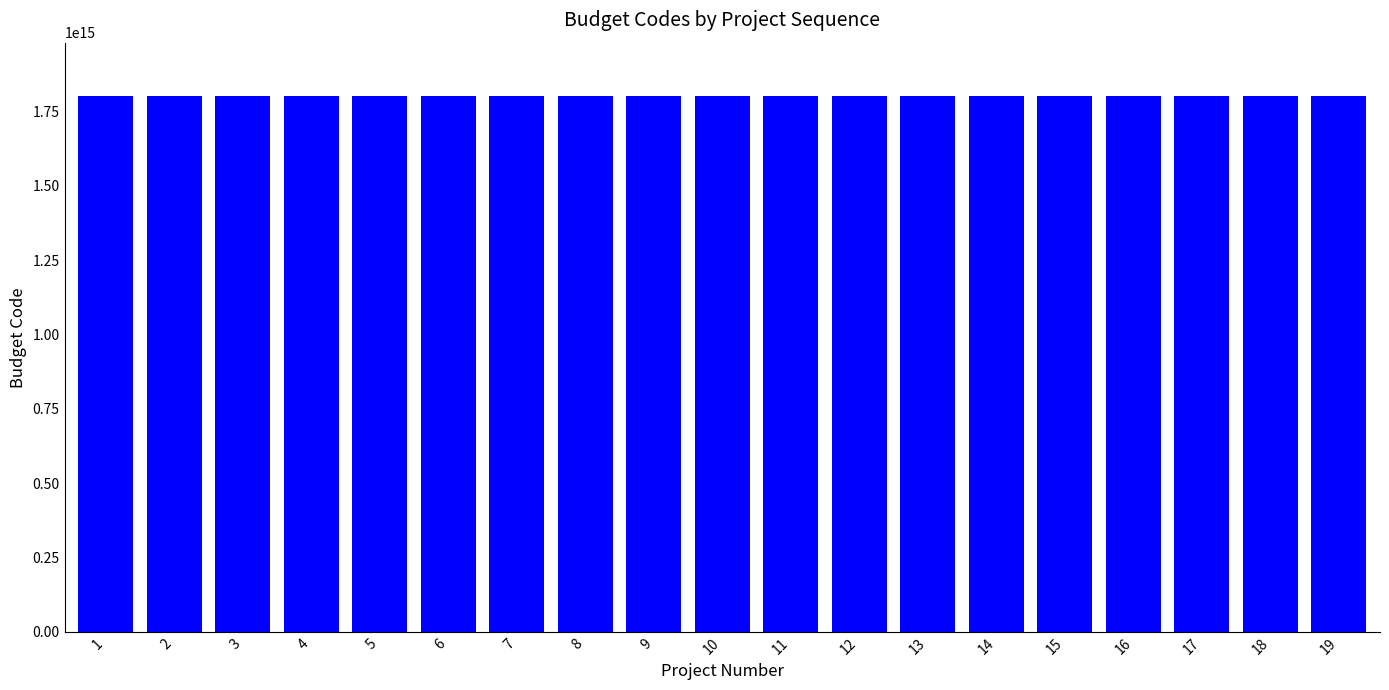

What is the ratio of the value at 11 to the value at 16?

1.0